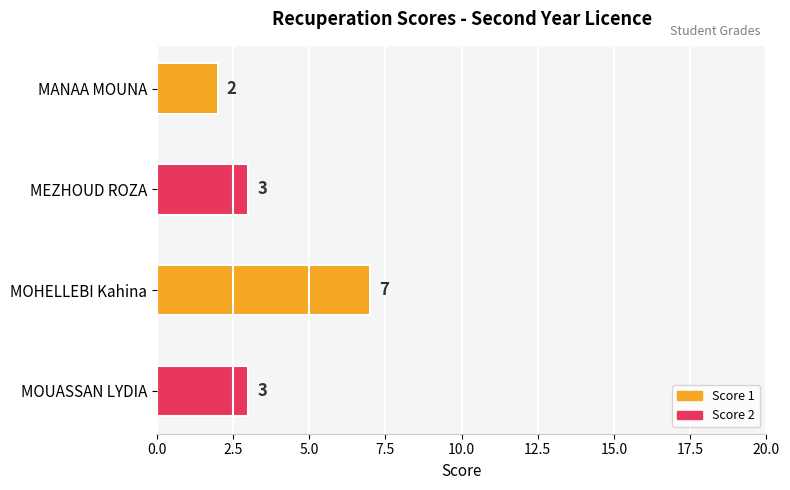

How many data points are less than 3?

1